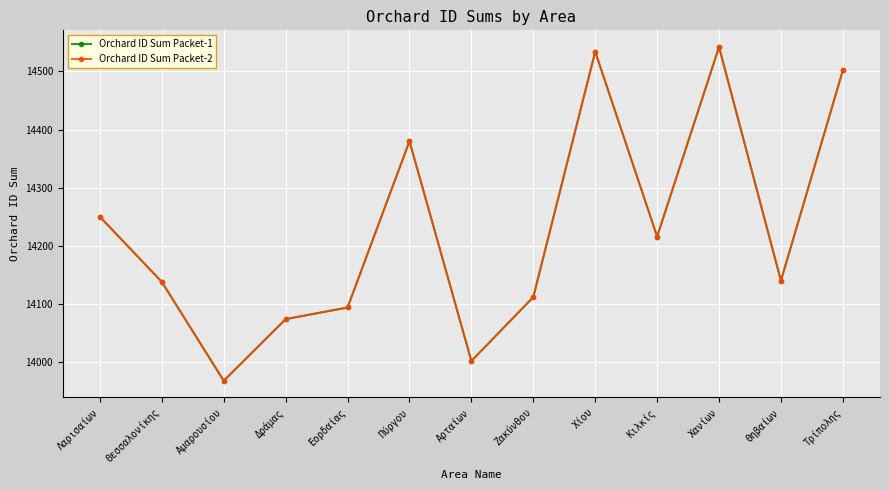

The Orchard ID Sum Packet-1 series shows 8941 at Τρίπολης. True or false?

False